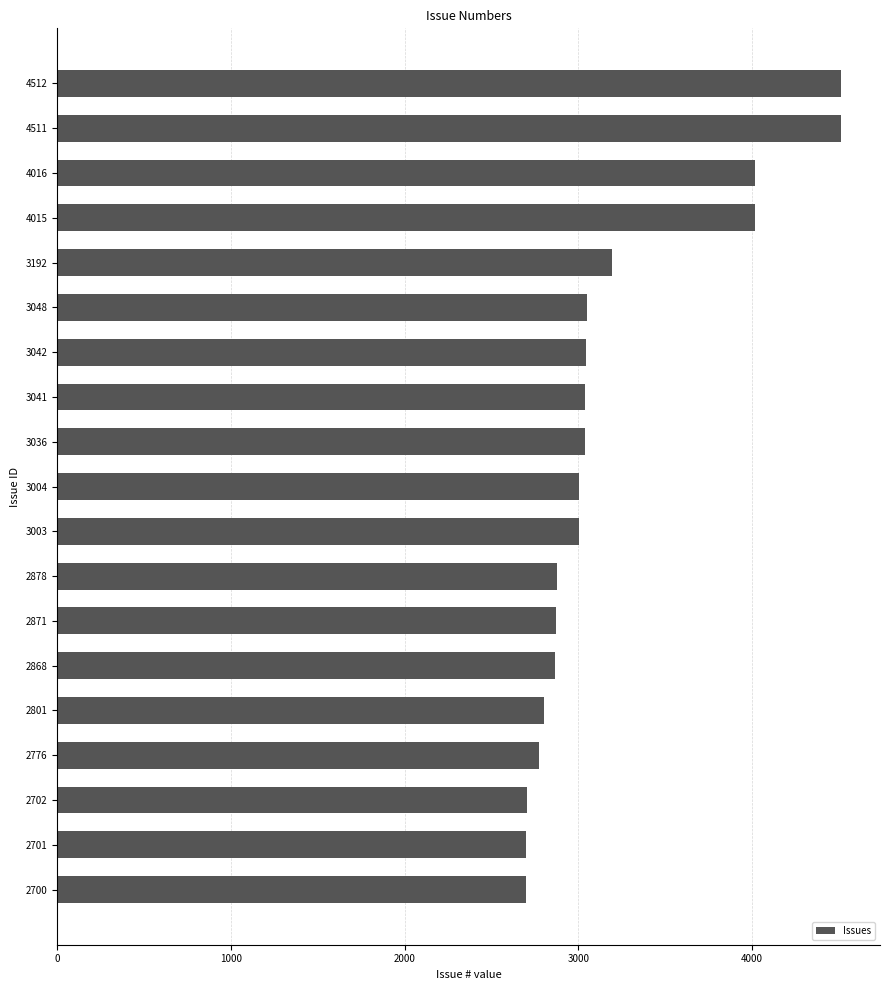

What is the average value?

3196